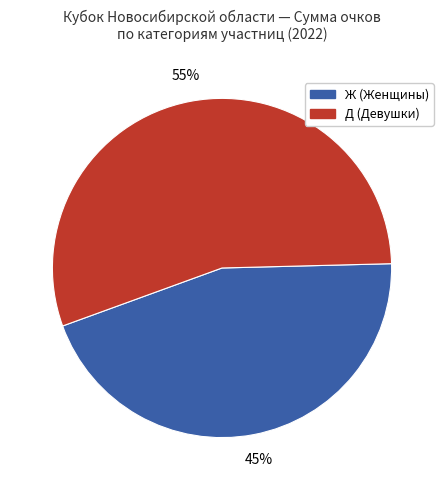

Is there any slice that represents more than half of the pie?

Yes